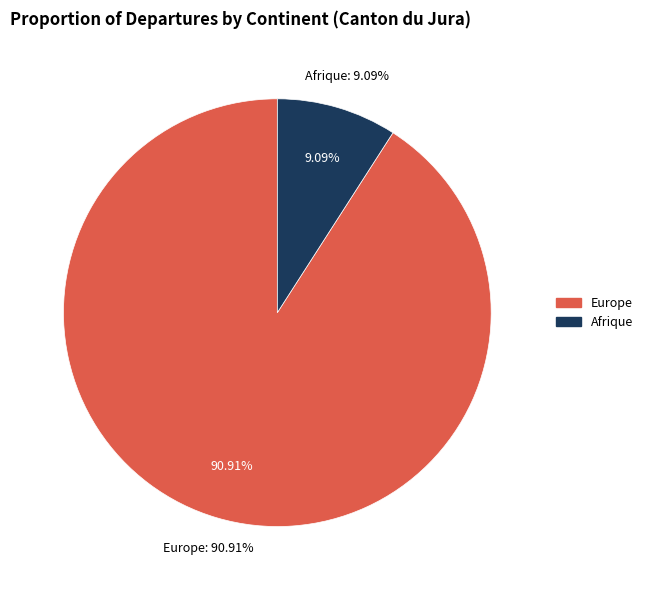

What portion of the pie excludes Asie?

100.0%